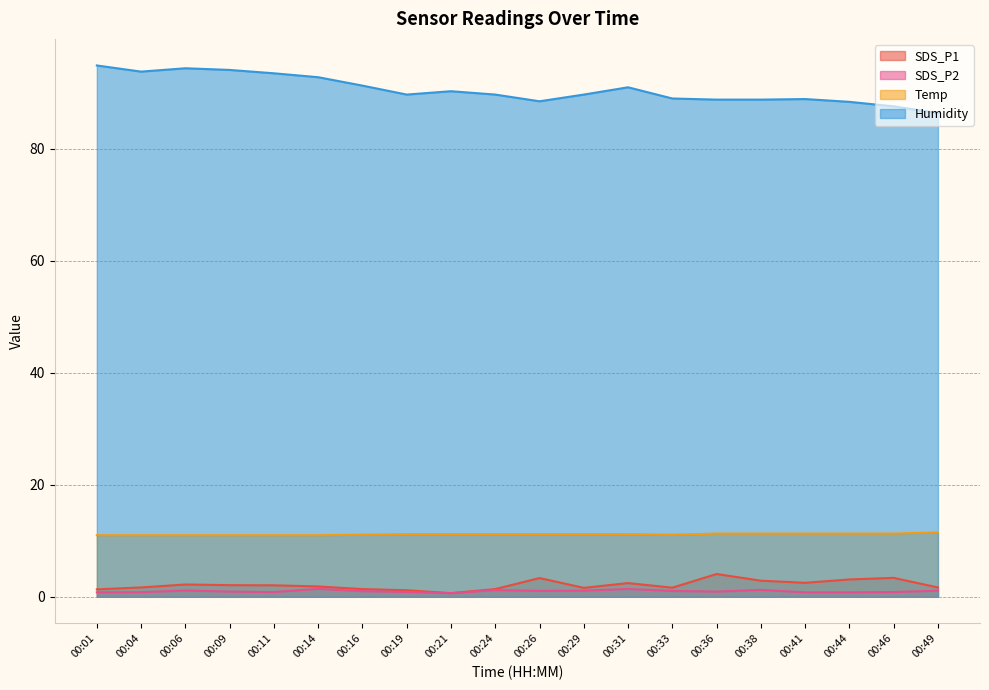

Is it true that SDS_P2 equals 1.1 at 00:29?

True